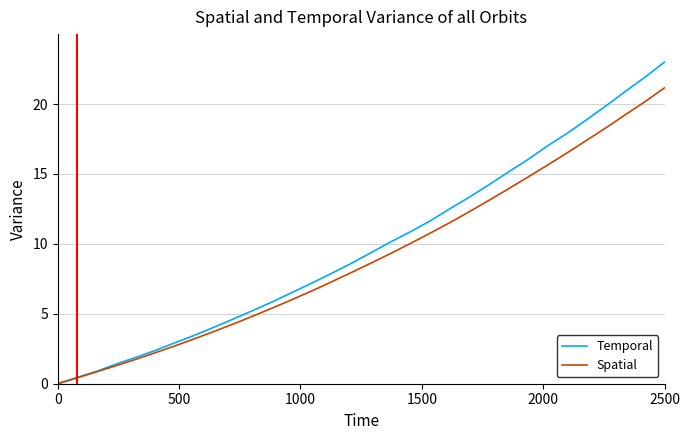

What are all the series names shown in the legend?

Temporal, Spatial